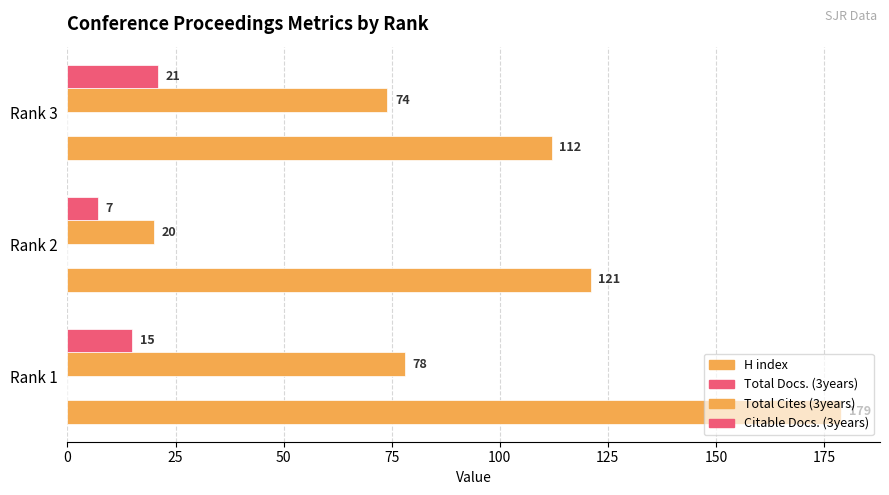

How many distinct data groups are displayed?

3